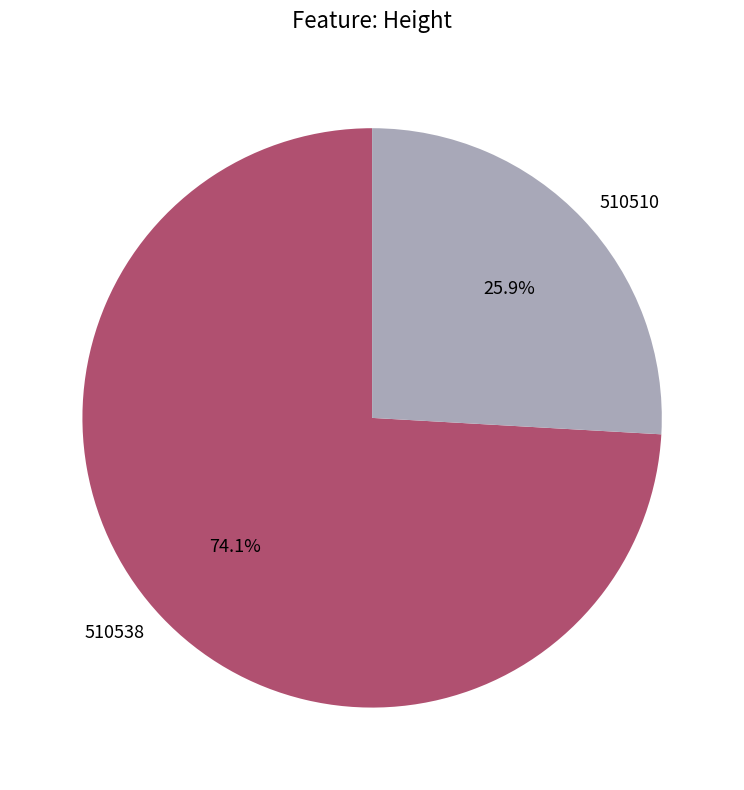

To the nearest percent, what portion does 510538 represent?

74%